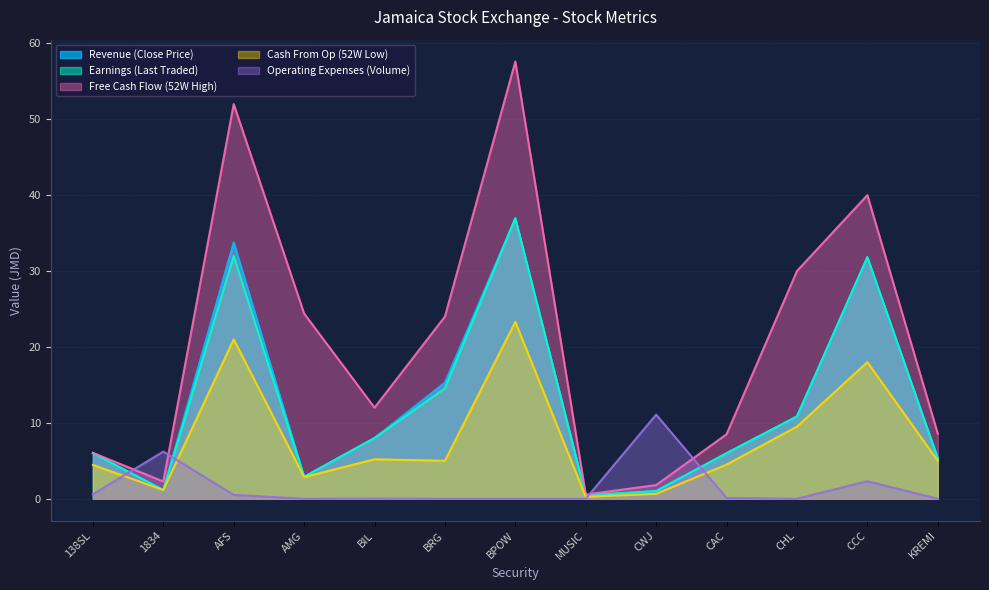

The value of Revenue (Close Price) at MUSIC is 0.7. True or false?

False